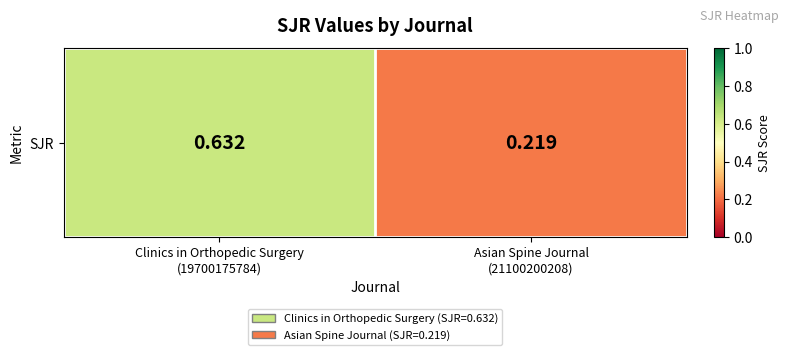

List the labels in order of value, smallest first.

Asian Spine Journal
(21100200208), Clinics in Orthopedic Surgery
(19700175784)